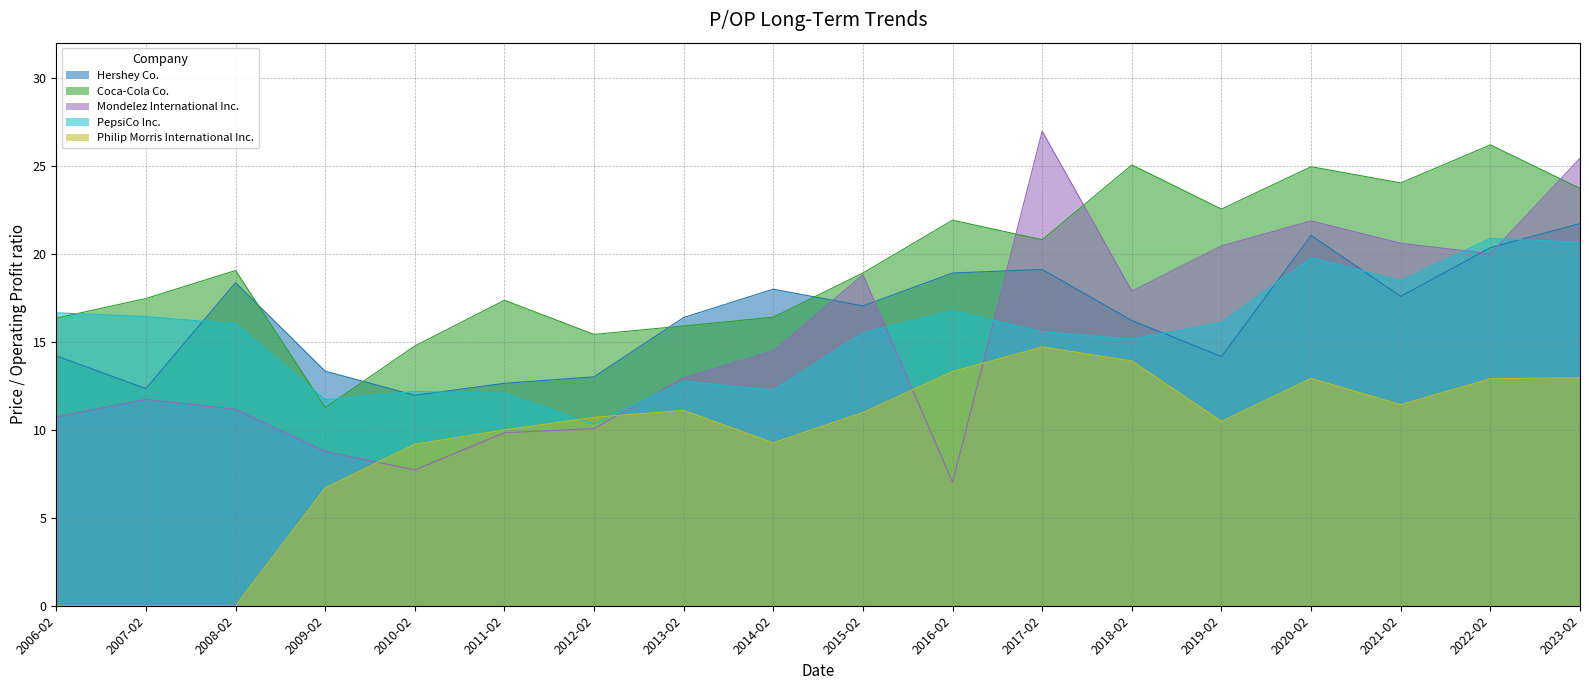

The value of Mondelez International Inc. at 2007-02 is 11.7. True or false?

True